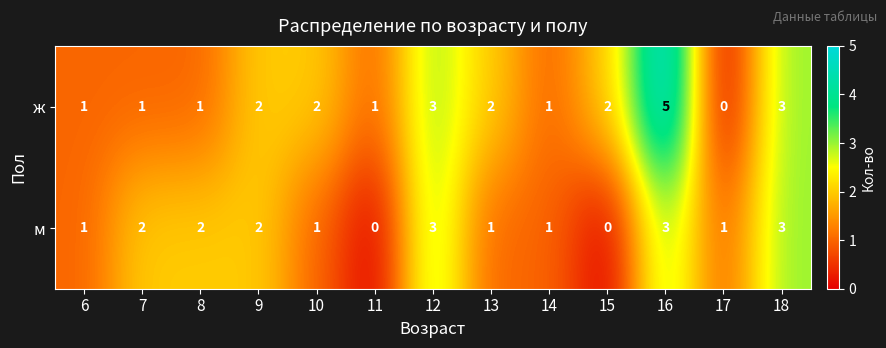

Rank the series by their average value, from lowest to highest.

м, ж